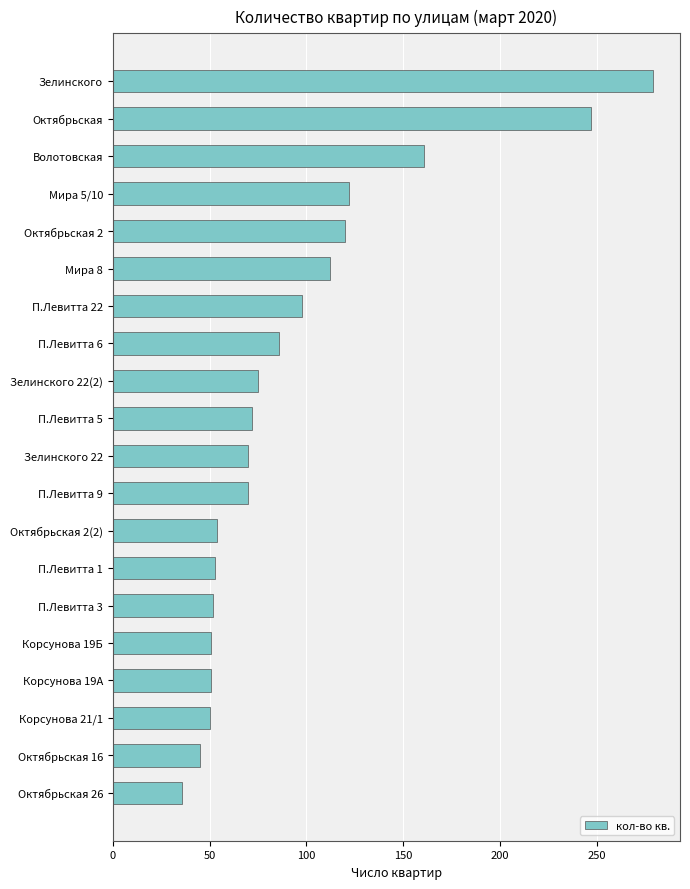

What is the difference between the values at Зелинского 22 and Октябрьская 2?

50